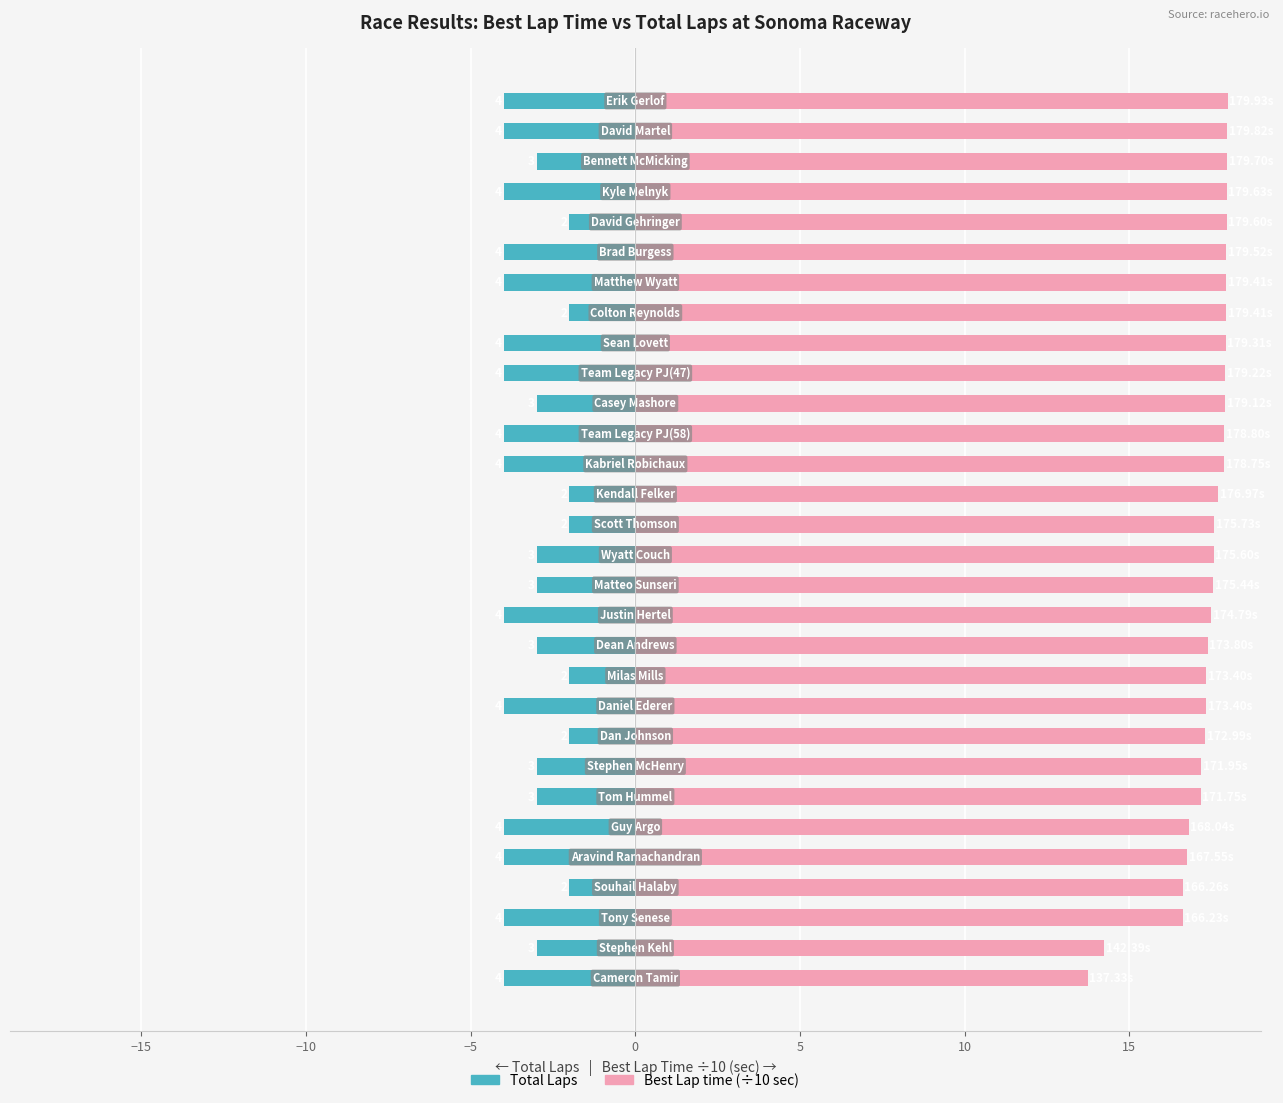

Is it true that Best Lap time (÷10) equals 5.1 at 9?

False